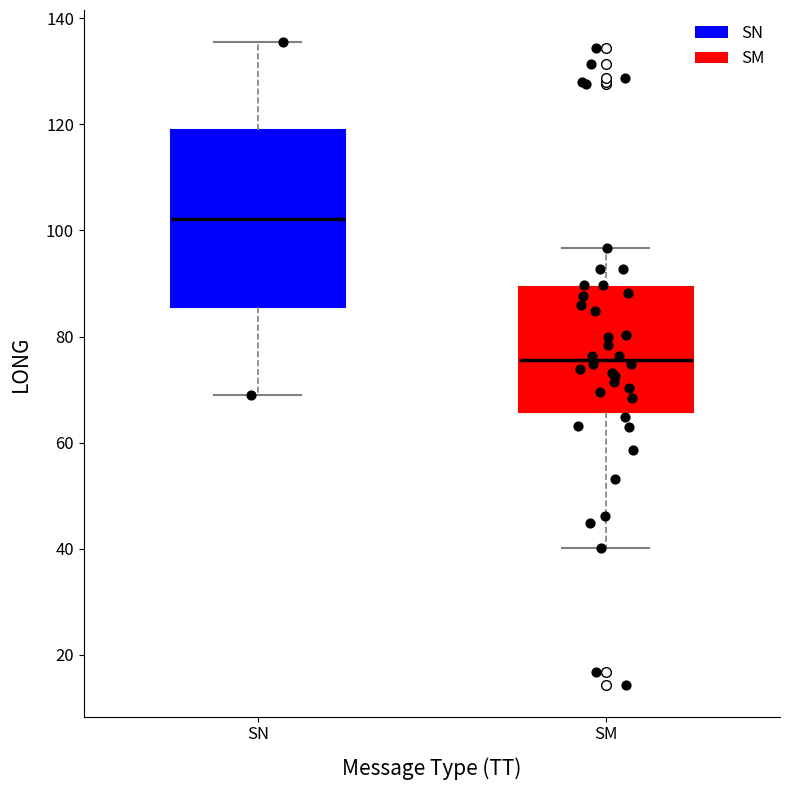

Reading left to right, read every box against the y-axis: the position of its median line, the range the box covers, and the ends of its whiskers. The values are not printed on the chart, so give them approximately, as read against the axis.

SN: median 102, box 86 to 118, whiskers 70 to 136
SM: median 76, box 66 to 90, whiskers 40 to 96